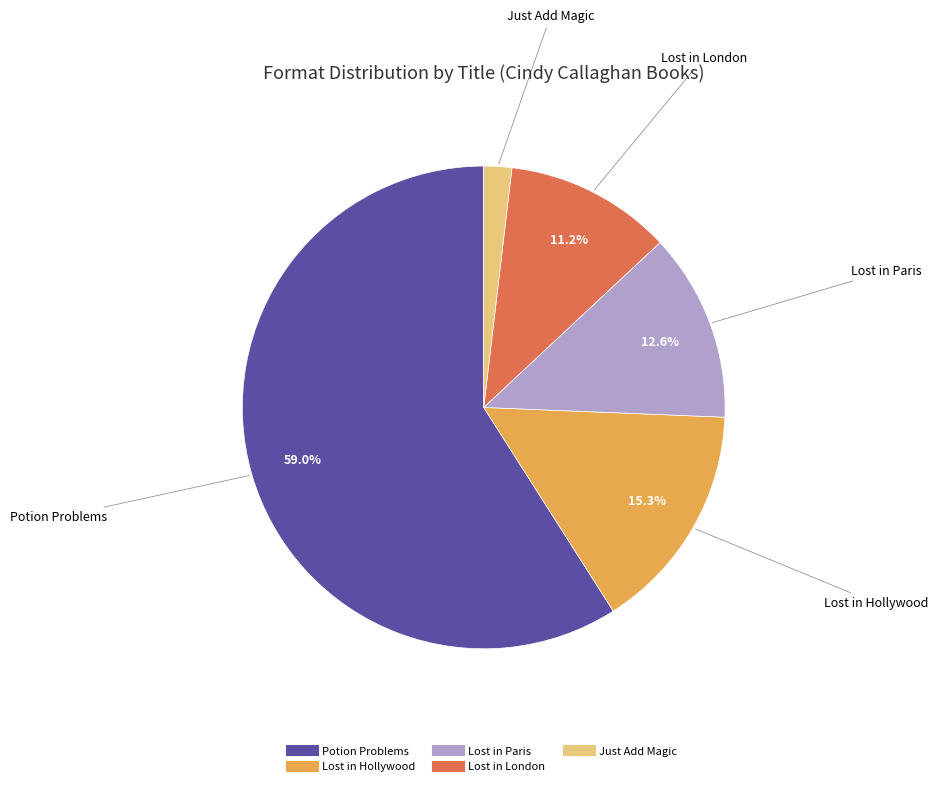

Do Just Add Magic and Potion Problems together represent more than half of the pie?

Yes